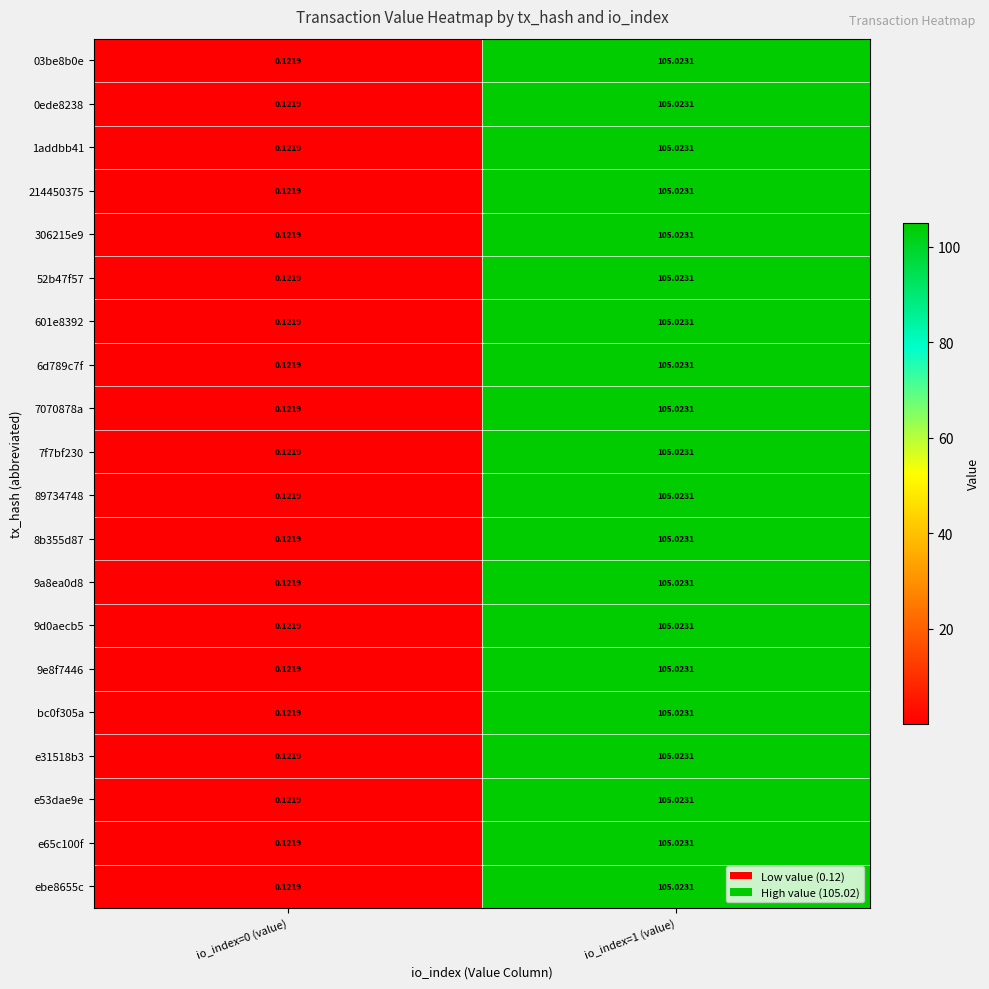

Is the value of 6d789c7f at io_index=0 (value) greater than the value of 0ede8238 at io_index=1 (value)?

No